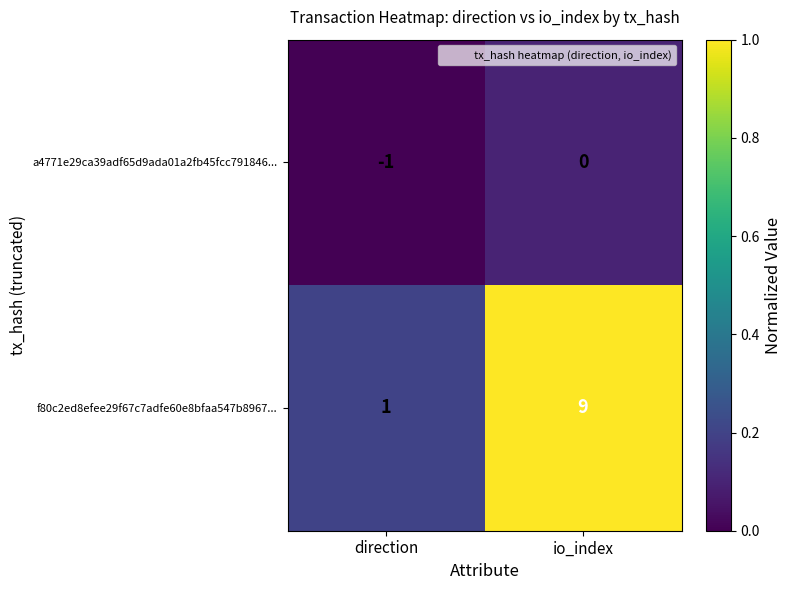

Is it true that a4771e29ca39adf65d9ada01a2fb45fcc791846... equals 1 at io_index?

False